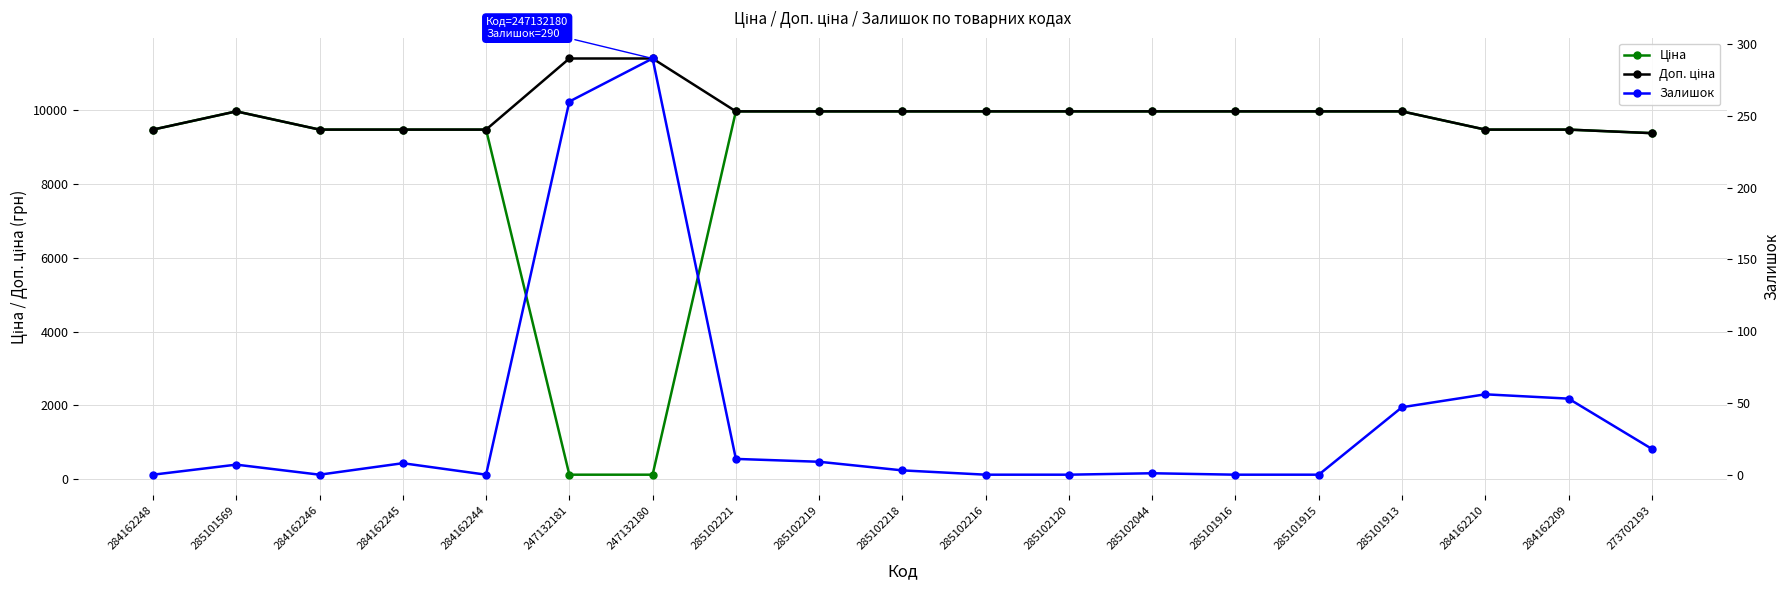

Which series changed the most between 285102218 and 273702193?

Ціна